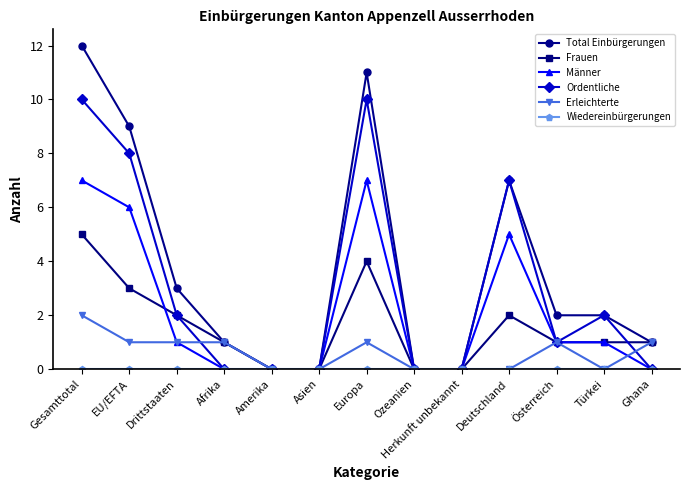

What is the sum of the Ordentliche values at Türkei and Gesamttotal?

12